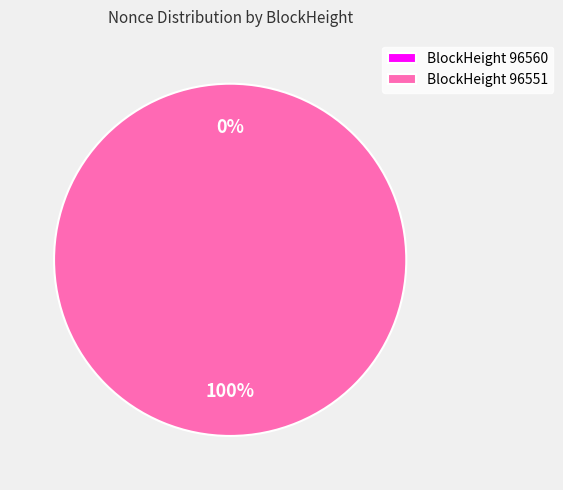

Rank the categories by value from highest to lowest.

96551, 96560